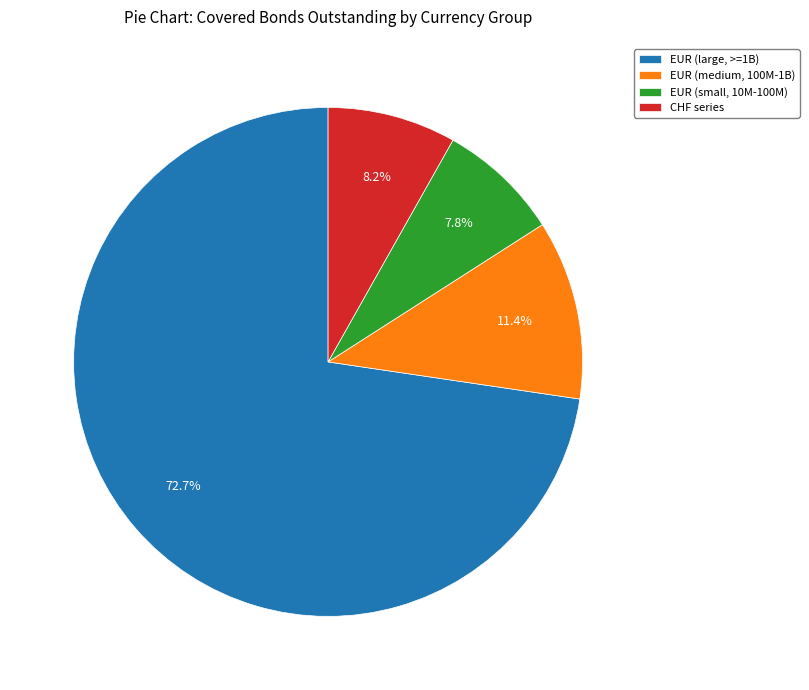

Which category has the biggest portion of the pie?

EUR (large, >=1B)